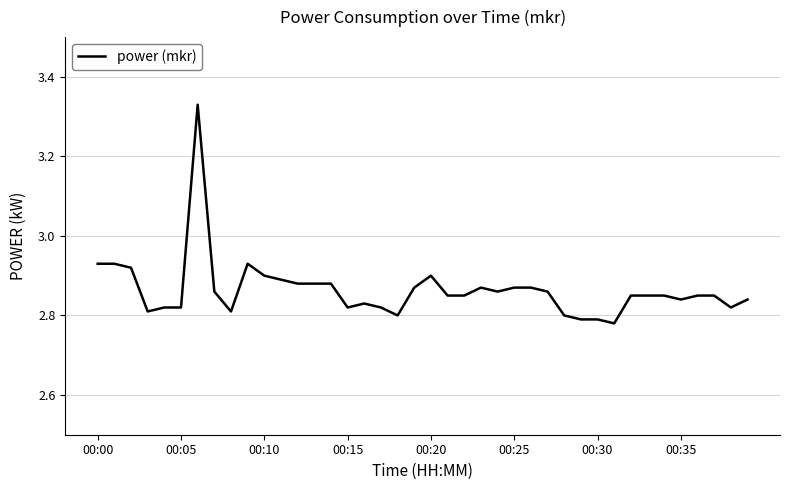

What is the difference between the second highest and minimum values?

0.2